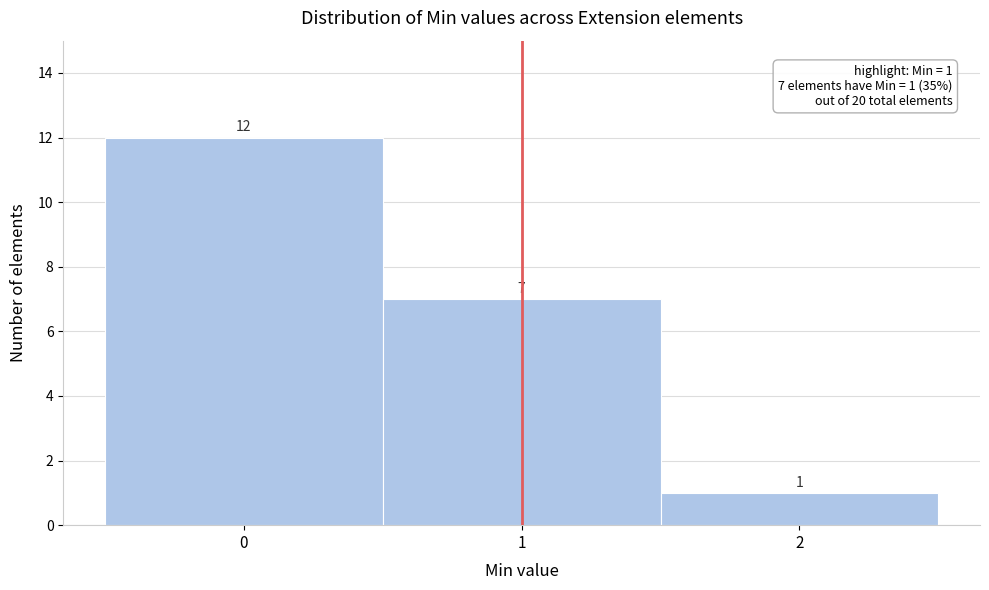

Reading left to right, what are all the values shown in this chart?

0=12	1=7	2=1